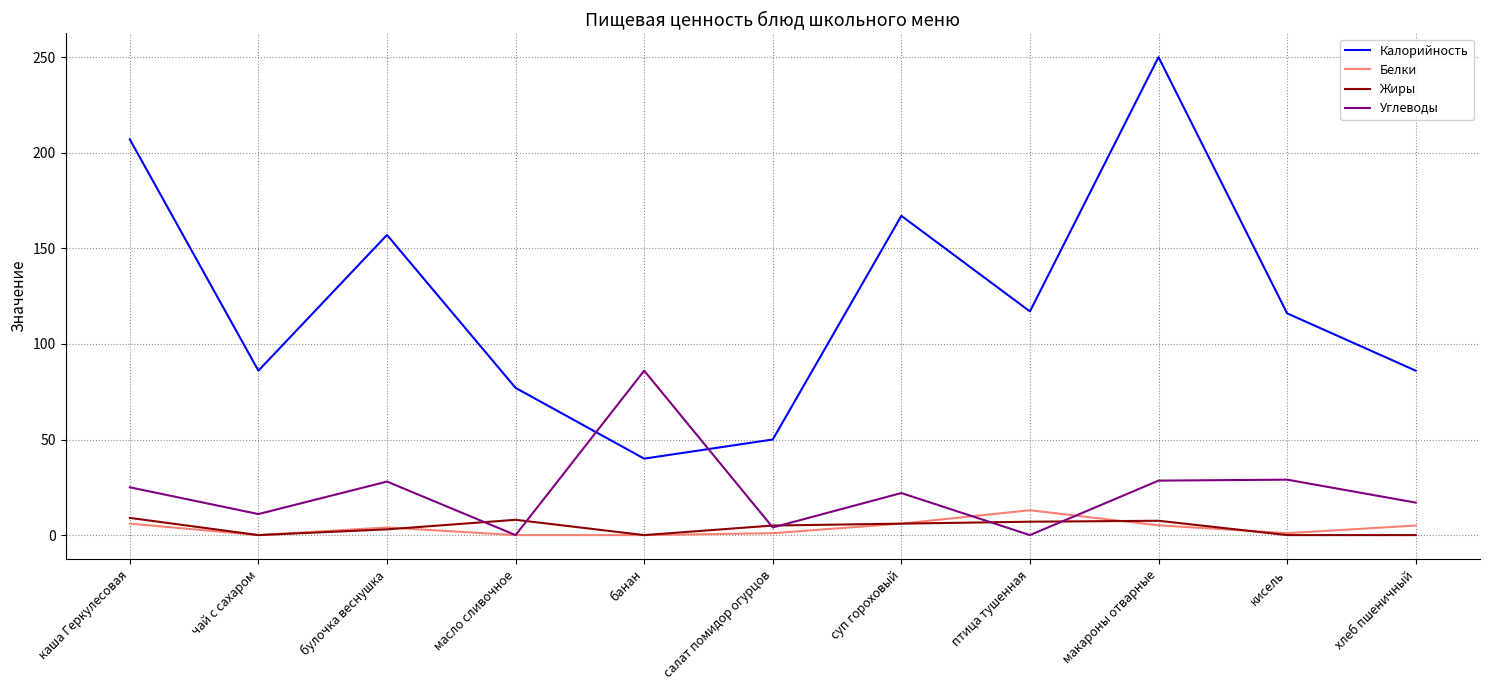

True or false: Калорийность has a value of 270.1 at суп гороховый.

False